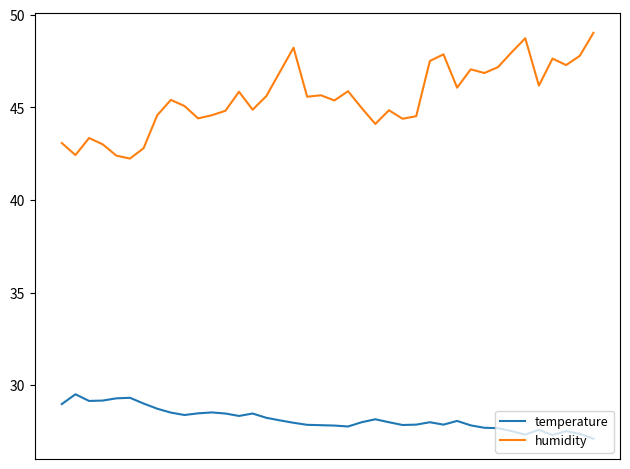

Which series has the widest spread of values?

humidity